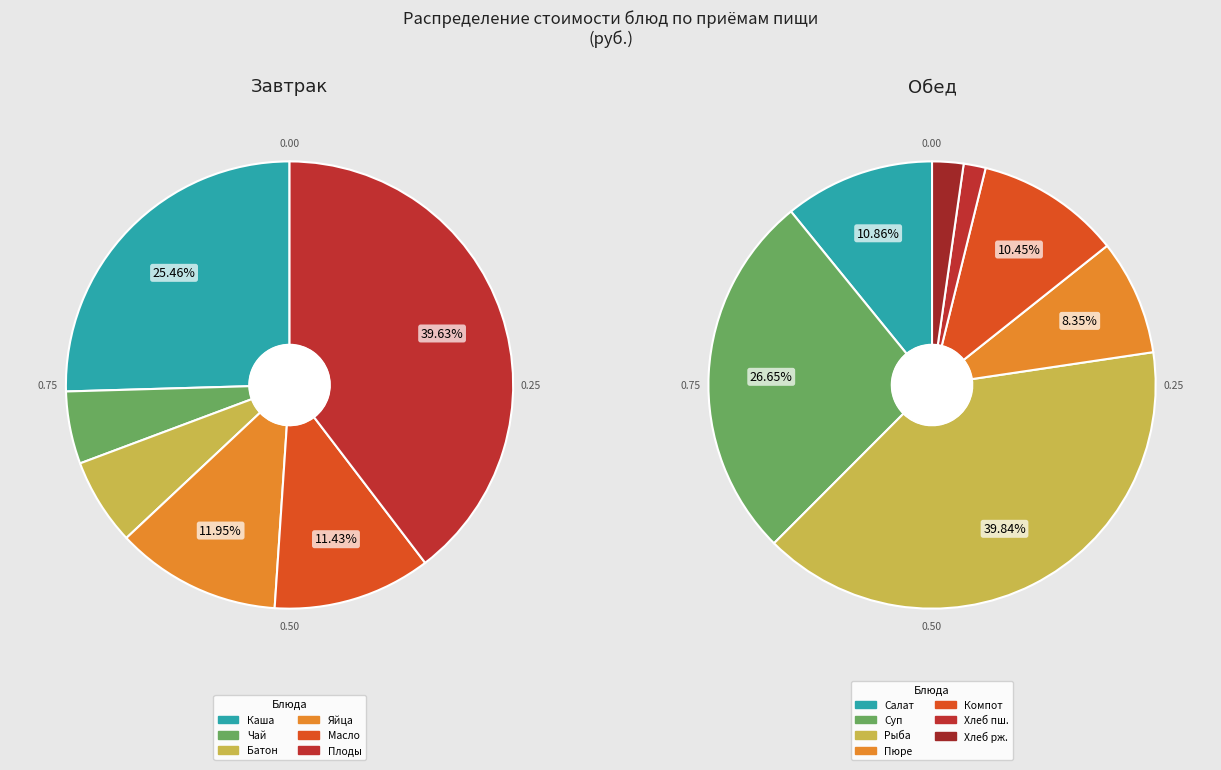

How many slices are in this pie chart?

13